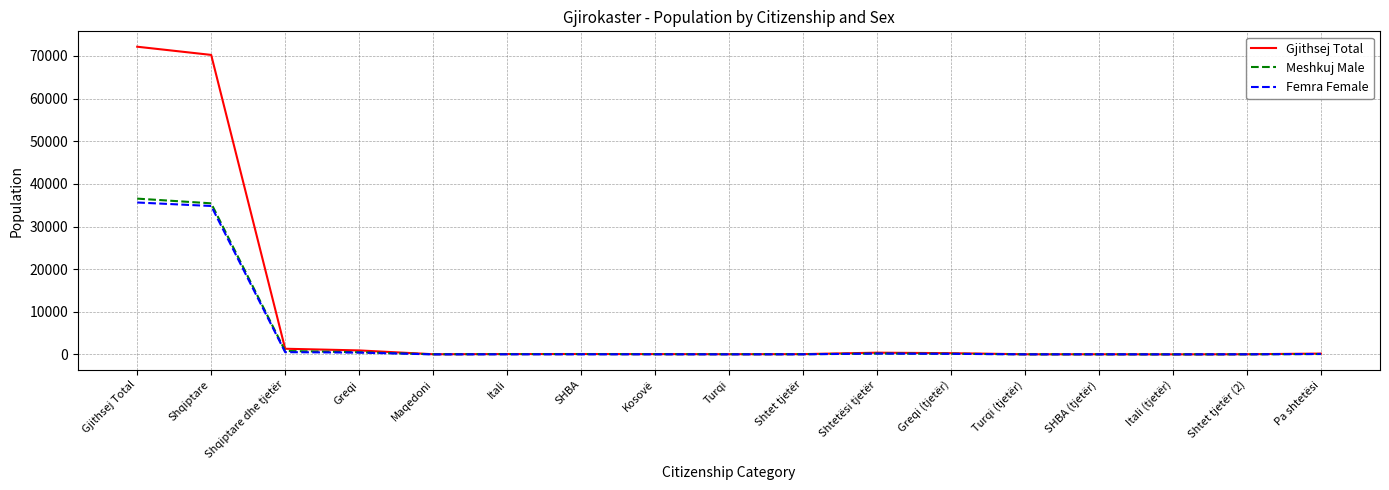

At how many categories does at least one series exceed 36861?

2